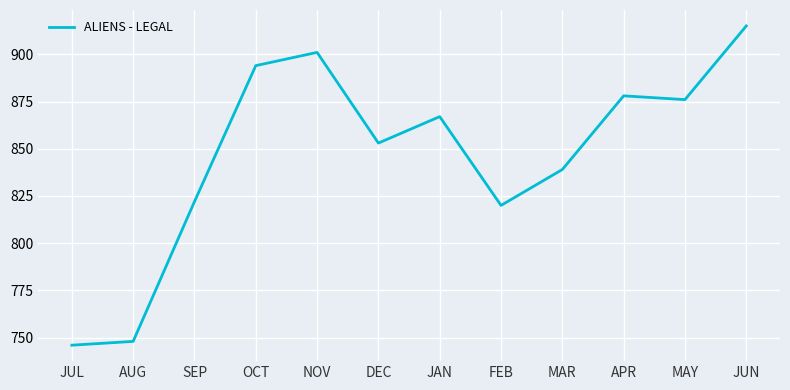

What is the sum of all values?

10159